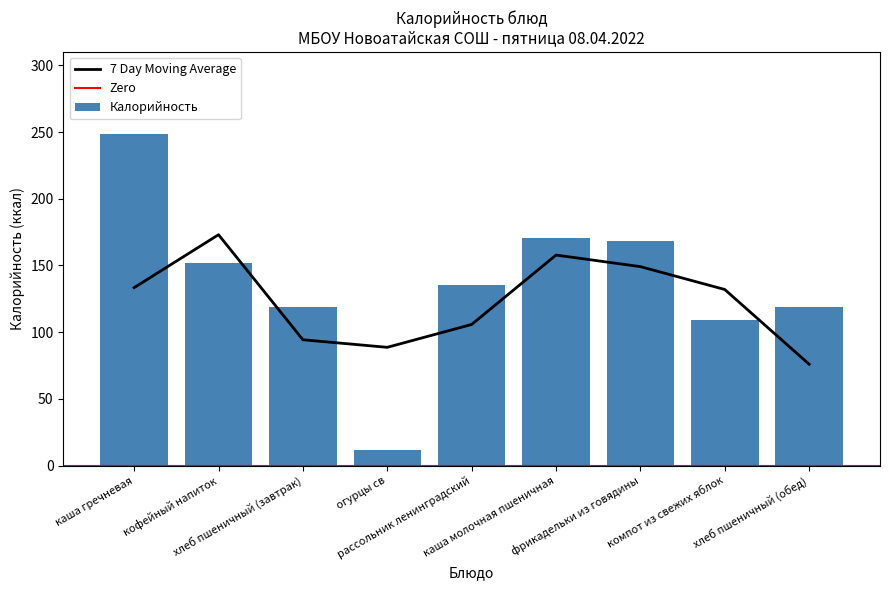

What is the minimum value shown in the chart?

12.0